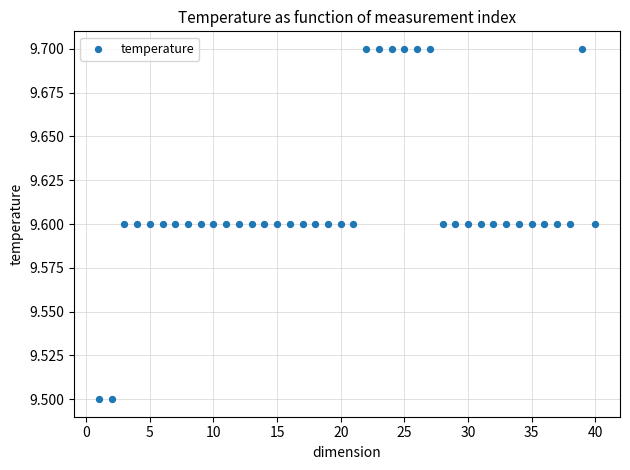

What is the range of X values (max minus min)?

39.0